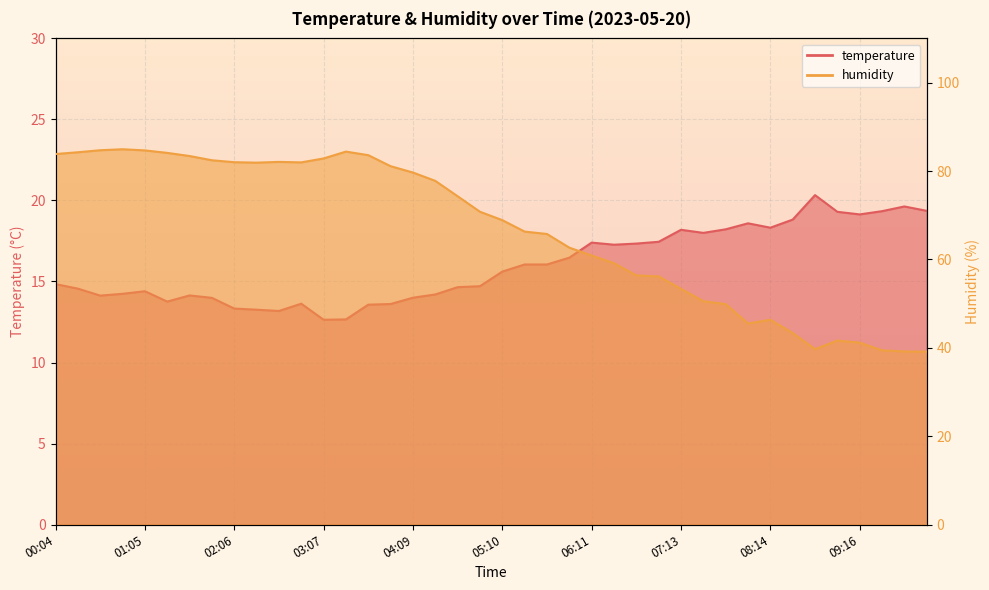

What are all the series names shown in the legend?

temperature, humidity